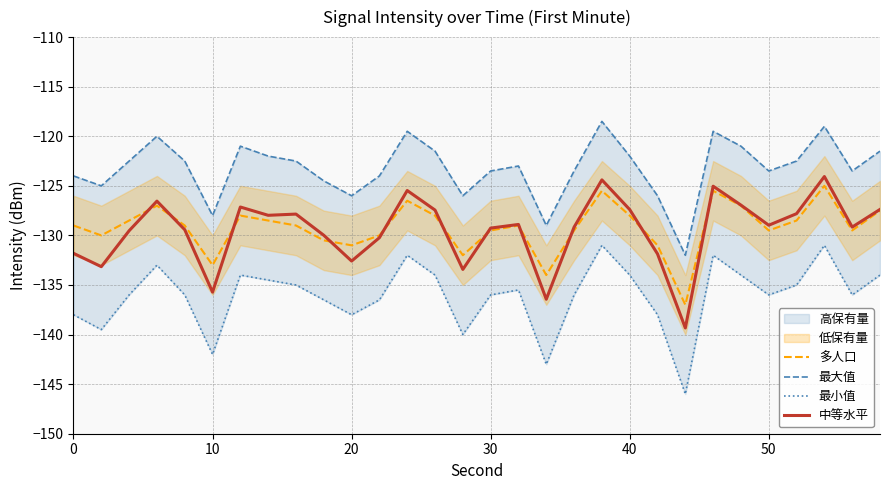

What is the greatest value displayed?

-118.5